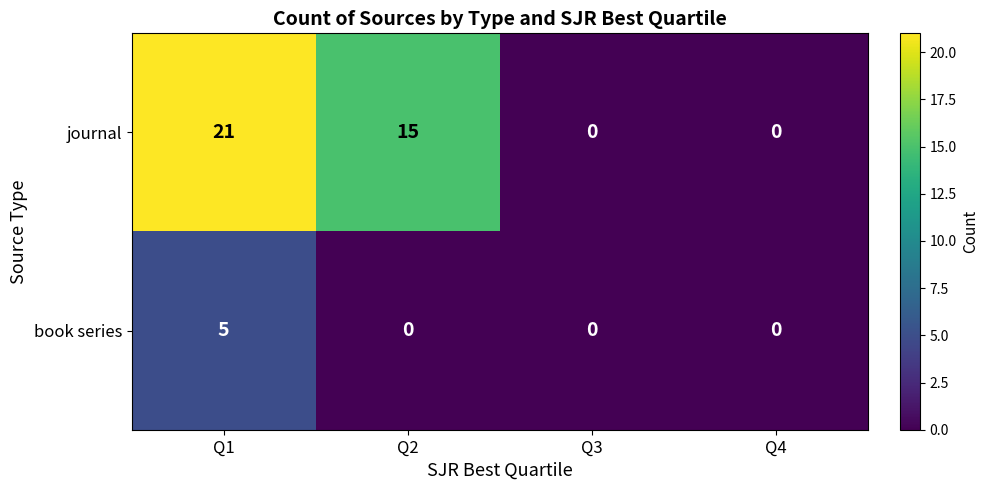

Which series changed the most between Q1 and Q2?

journal